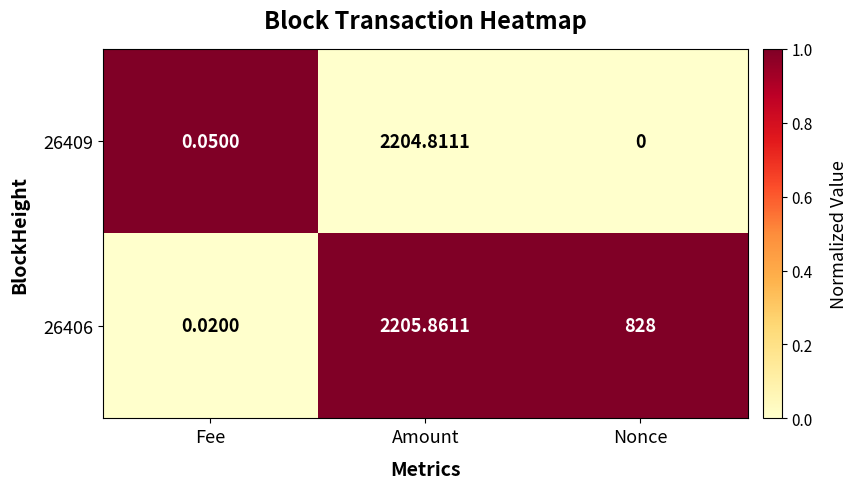

Rank the series by their maximum value, from highest to lowest.

26406, 26409